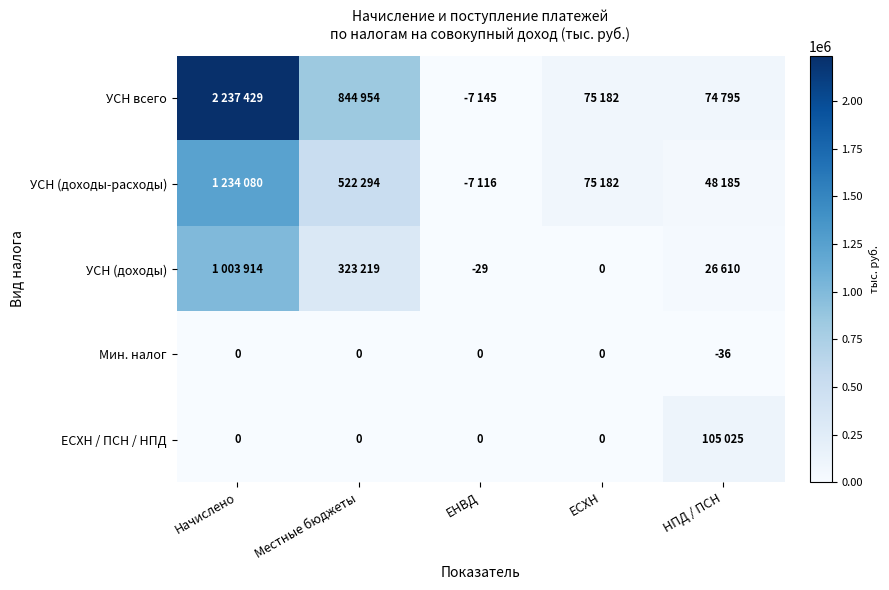

What is the difference between the maximum and minimum values in the Мин. налог series?

36